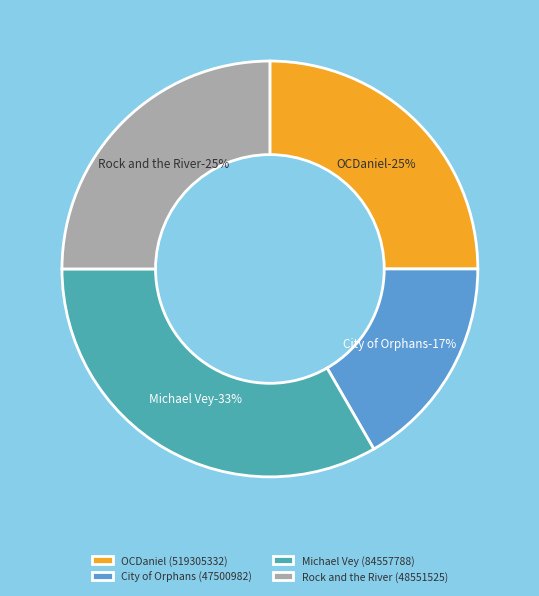

Which category has the biggest portion of the pie?

Michael Vey (84557788)